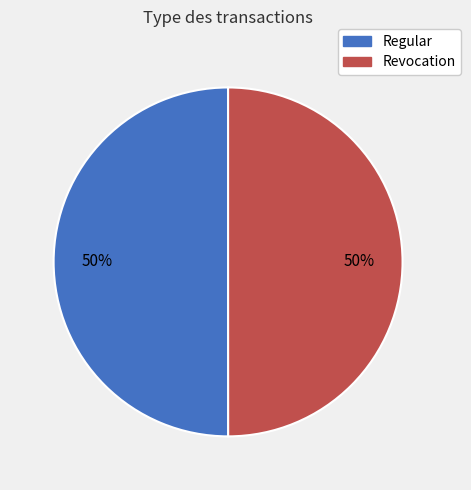

The Revocation slice represents 38% of the pie. True or false?

False